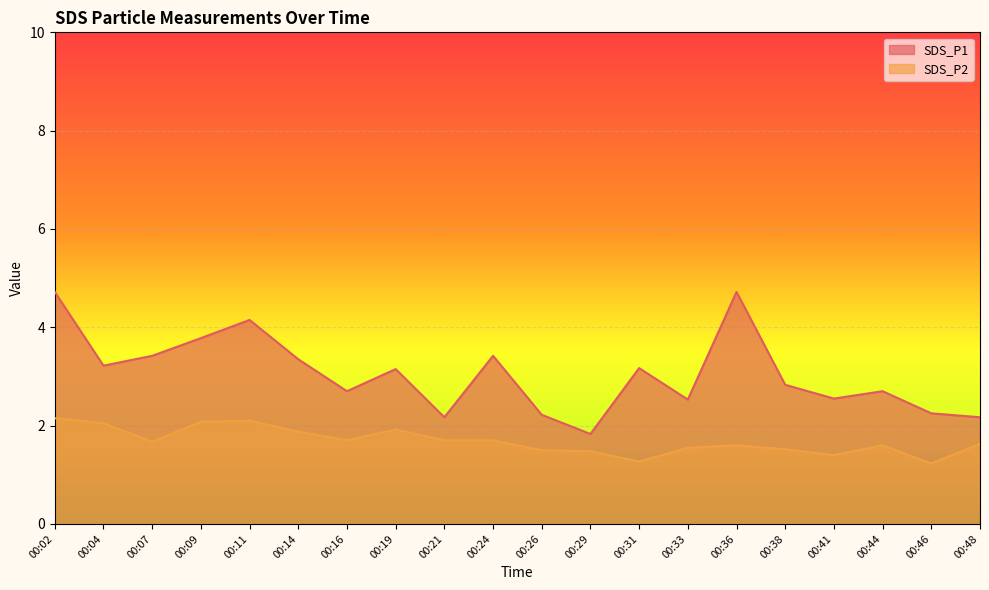

Reading right to left, transcribe all the data shown in this chart.

SDS_P1: 00:48=2.2	00:46=2.2	00:44=2.7	00:41=2.5	00:38=2.8	00:36=4.7	00:33=2.5	00:31=3.2	00:29=1.8	00:26=2.2	00:24=3.4	00:21=2.2	00:19=3.1	00:16=2.7	00:14=3.4	00:11=4.2	00:09=3.8	00:07=3.4	00:04=3.2	00:02=4.7
SDS_P2: 00:48=1.6	00:46=1.2	00:44=1.6	00:41=1.4	00:38=1.5	00:36=1.6	00:33=1.6	00:31=1.3	00:29=1.5	00:26=1.5	00:24=1.7	00:21=1.7	00:19=1.9	00:16=1.7	00:14=1.9	00:11=2.1	00:09=2.1	00:07=1.7	00:04=2.0	00:02=2.1